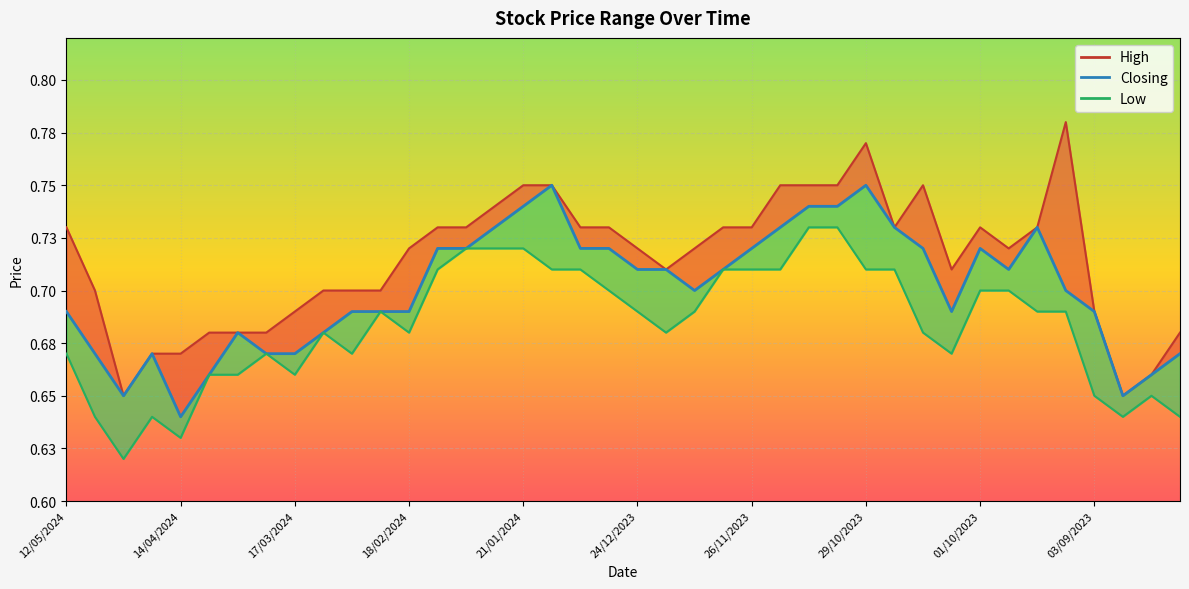

The High series shows 0.2 at 26/11/2023. True or false?

False